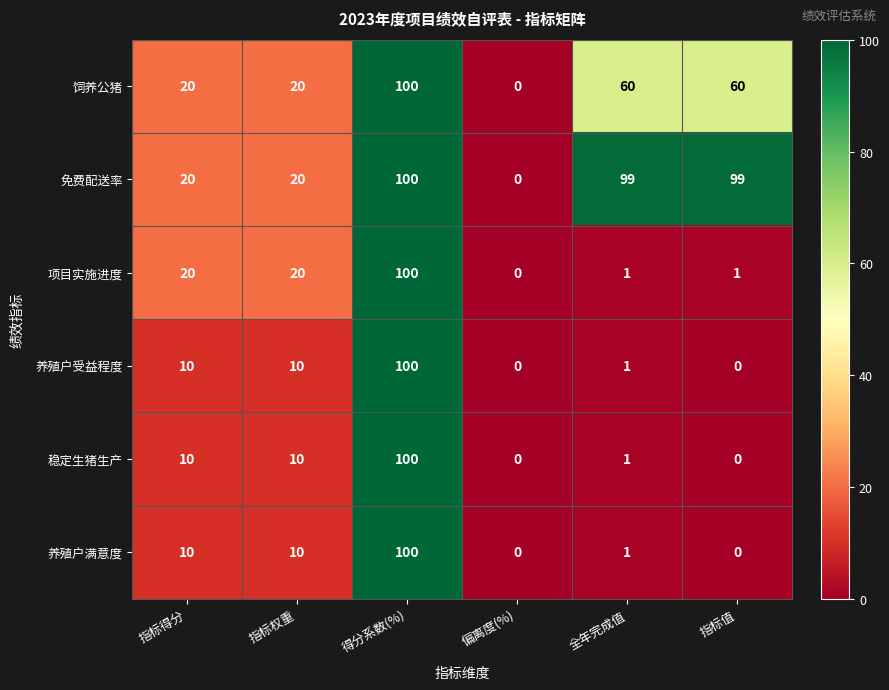

What is the spread (max minus min) of values at 指标权重?

10